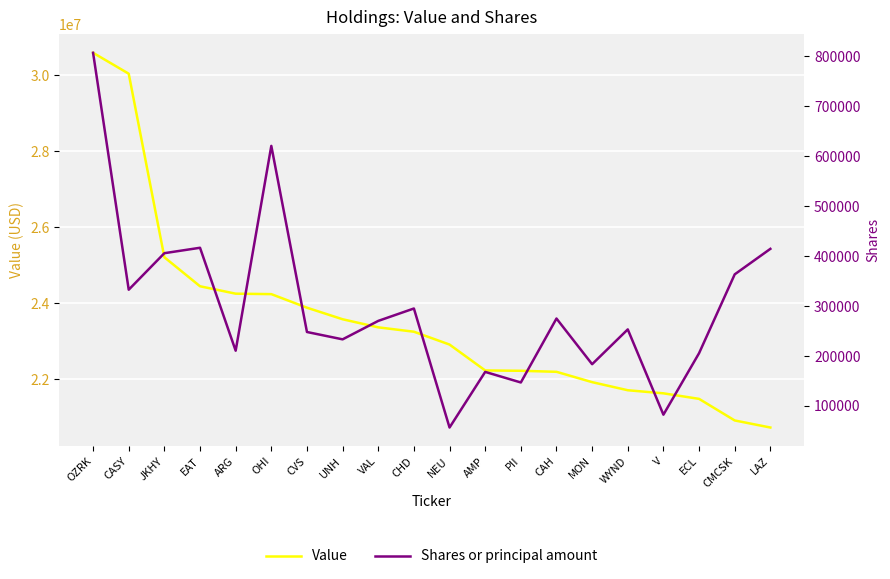

Is the value of Value at MON greater than the value of Shares or principal amount at MON?

Yes